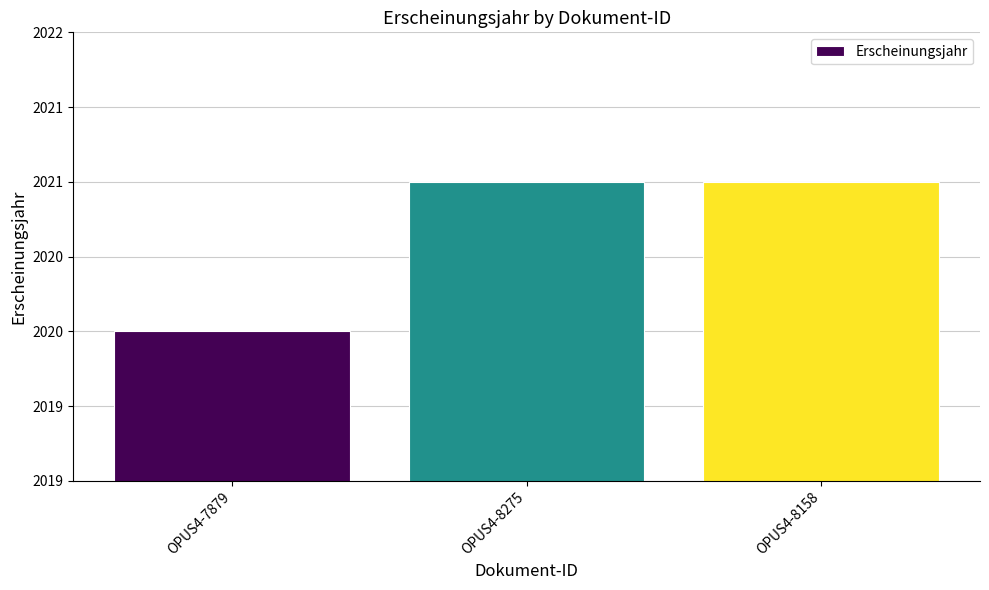

What value does the data have at OPUS4-8158?

2021